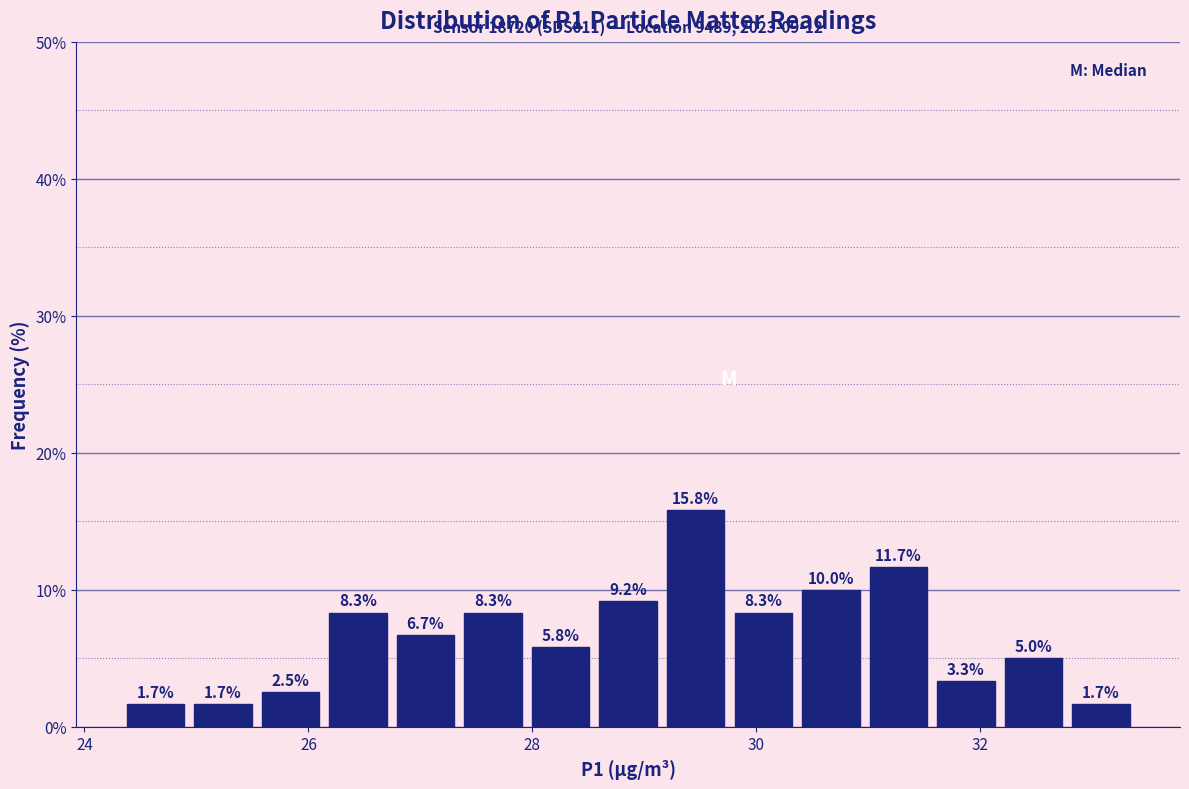

Read against the x-axis, roughly where is the centre of the tallest bar?

29.4